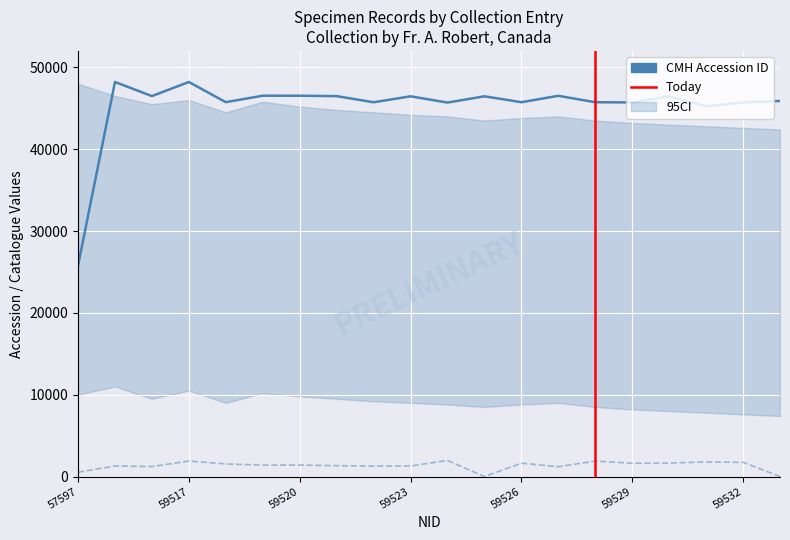

Does the chart display data point markers on the line(s)?

No